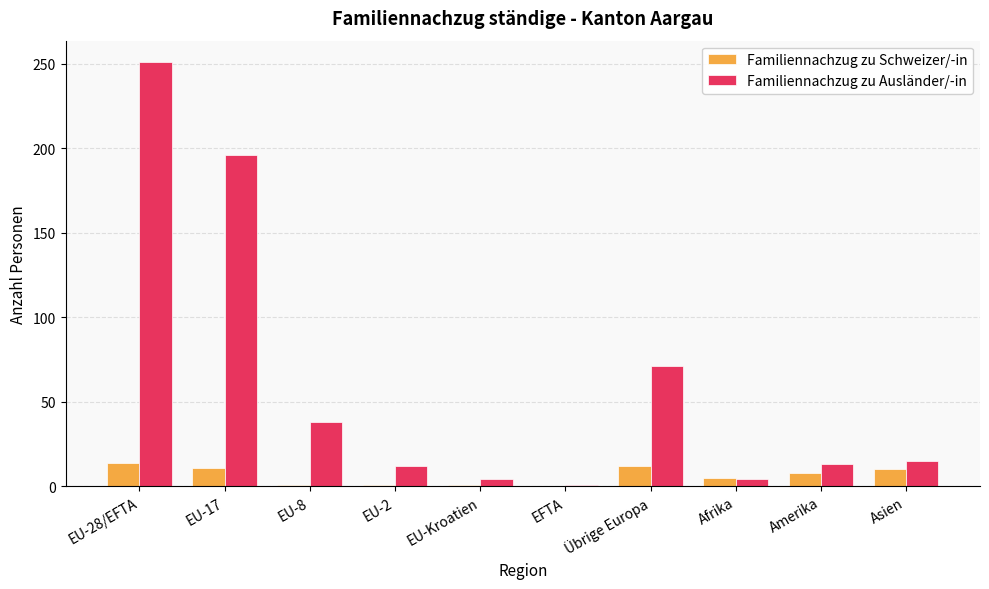

Which label corresponds to the largest value in the chart?

EU-28/EFTA